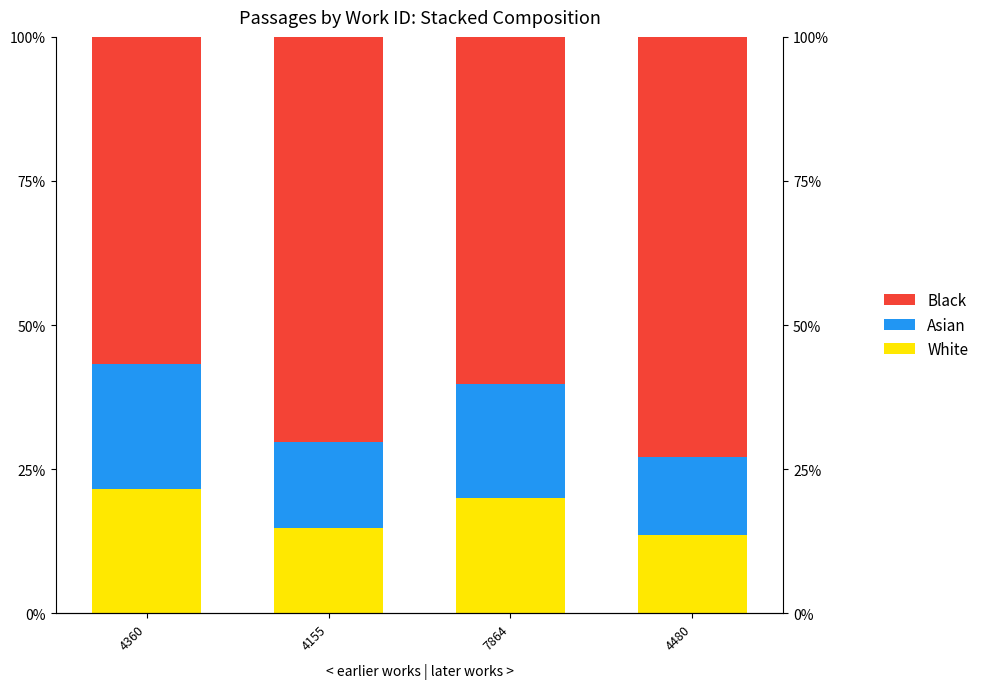

How many data points in Black are above 70?

2